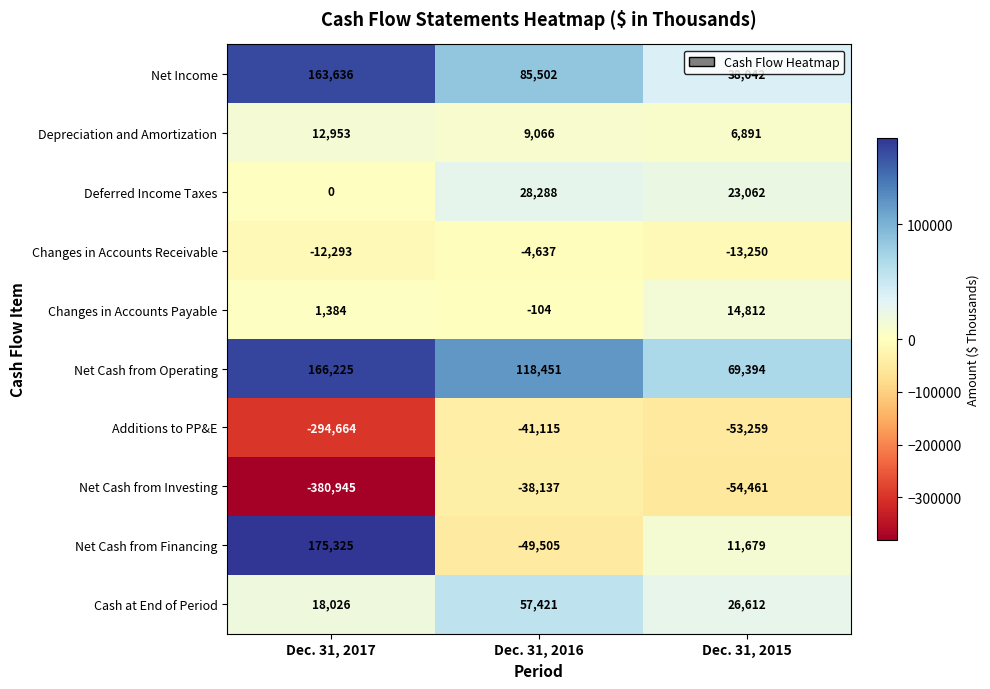

Reading left to right, what are all the values shown in this chart?

Net Income: 163636	85502	38042
Depreciation and Amortization: 12953	9066	6891
Deferred Income Taxes: 0	28288	23062
Changes in Accounts Receivable: -12293	-4637	-13250
Changes in Accounts Payable: 1384	-104	14812
Net Cash from Operating: 166225	118451	69394
Additions to PP&E: -294664	-41115	-53259
Net Cash from Investing: -380945	-38137	-54461
Net Cash from Financing: 175325	-49505	11679
Cash at End of Period: 18026	57421	26612